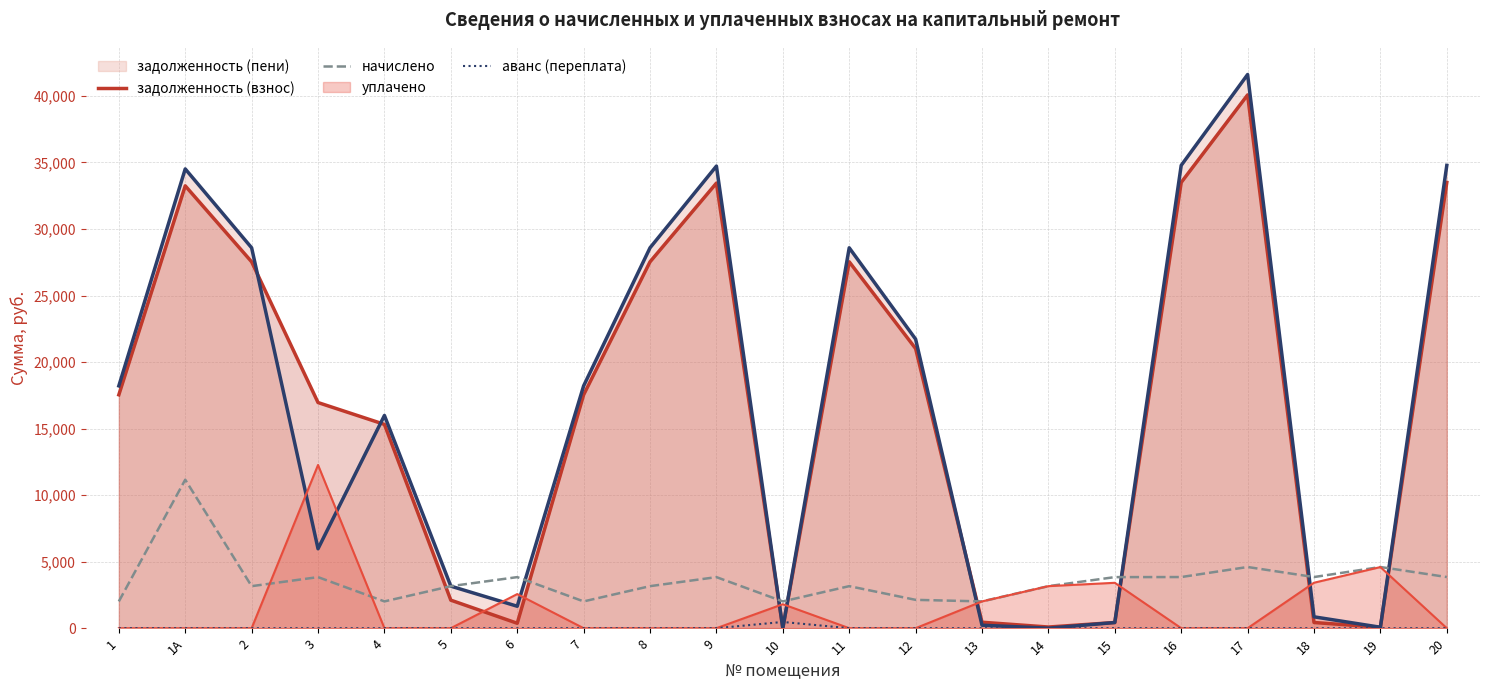

What is the average value of the задолженность (взнос) series?

16603.1